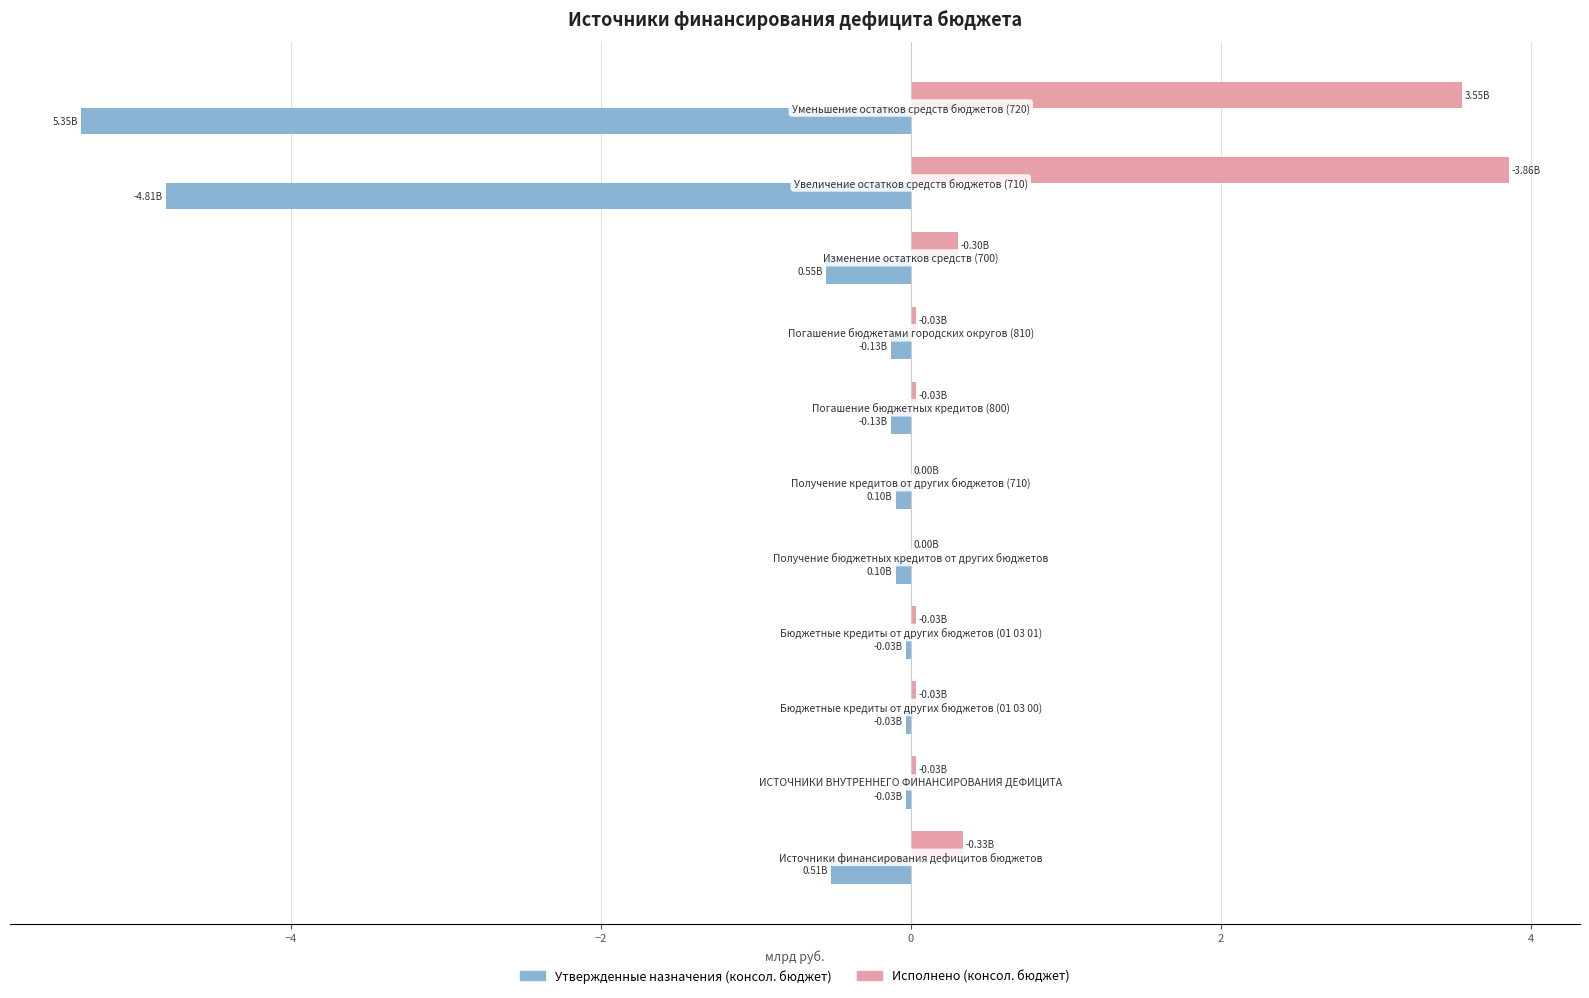

What is the sum of all Исполнено (консол. бюджет) values?

8.2